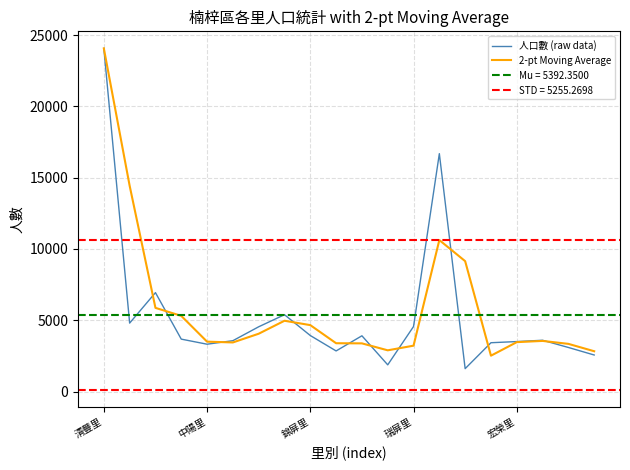

What is the maximum value for 2-pt Moving Average?

24063.0